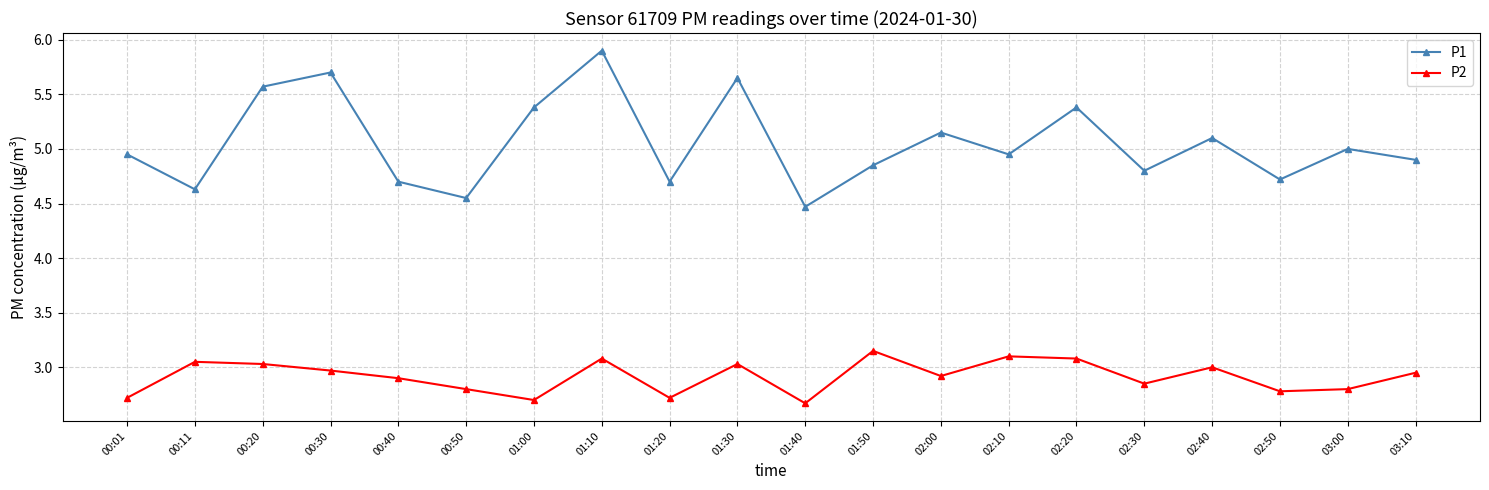

What is the difference between the second highest and minimum values in the P1 series?

1.2